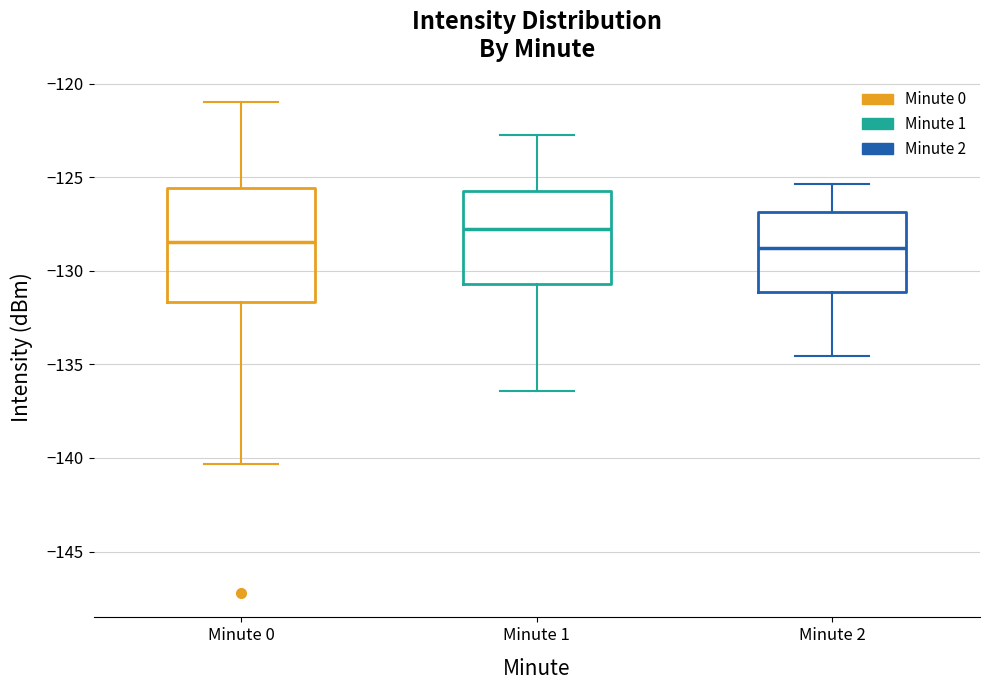

Where does the upper whisker of the box for Minute 1 end on the y-axis? The values are not printed on the chart, so give them approximately, as read against the axis.

-123.0